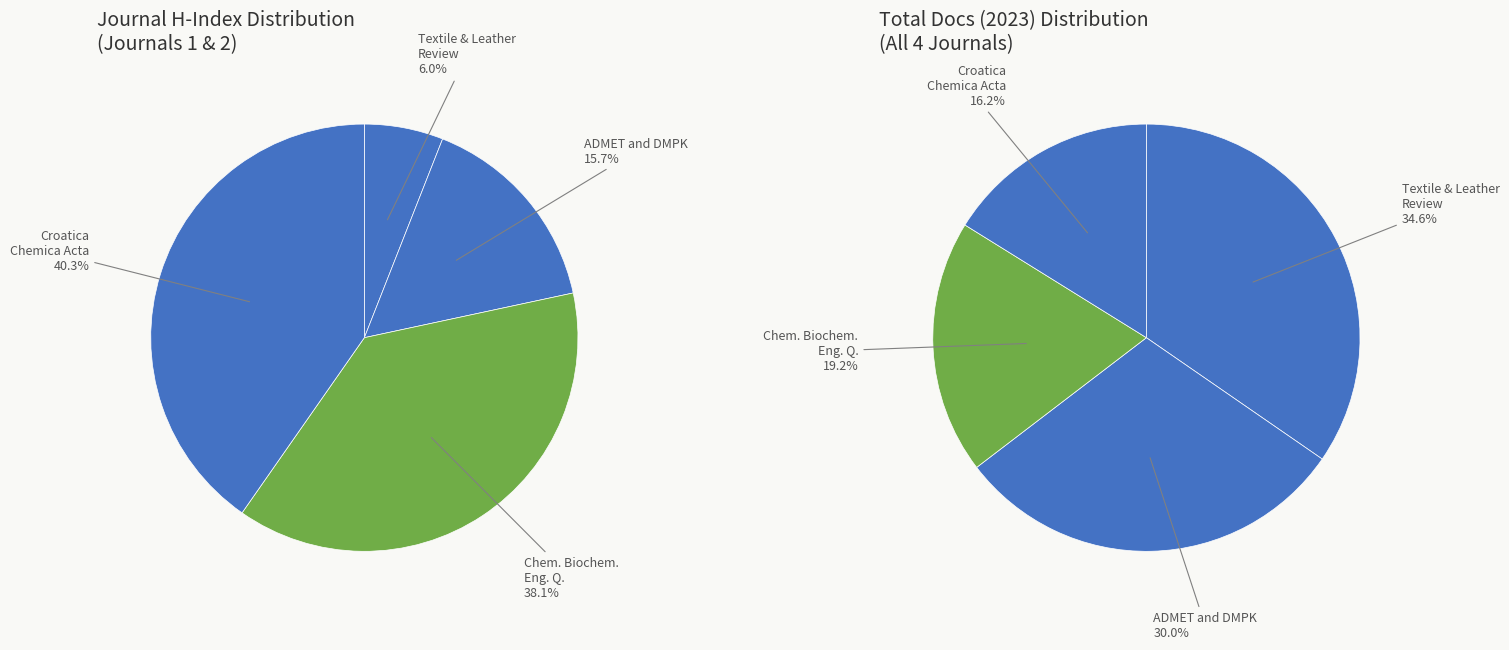

The Textile and Leather Review slice represents 6% of the pie. True or false?

True